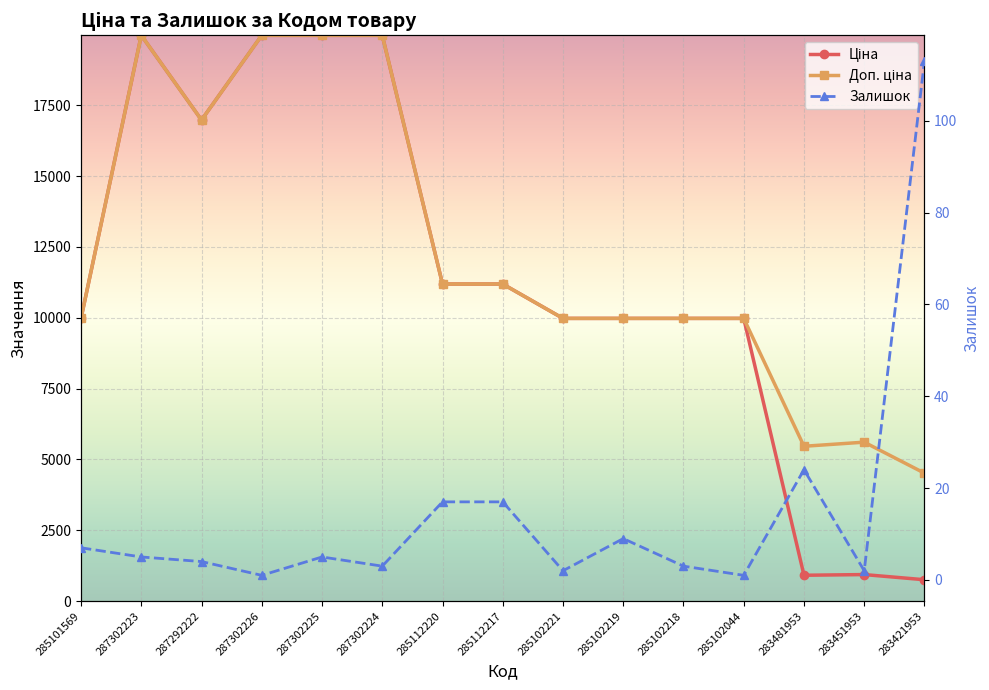

True or false: Залишок and Доп. ціна intersect in this chart.

False